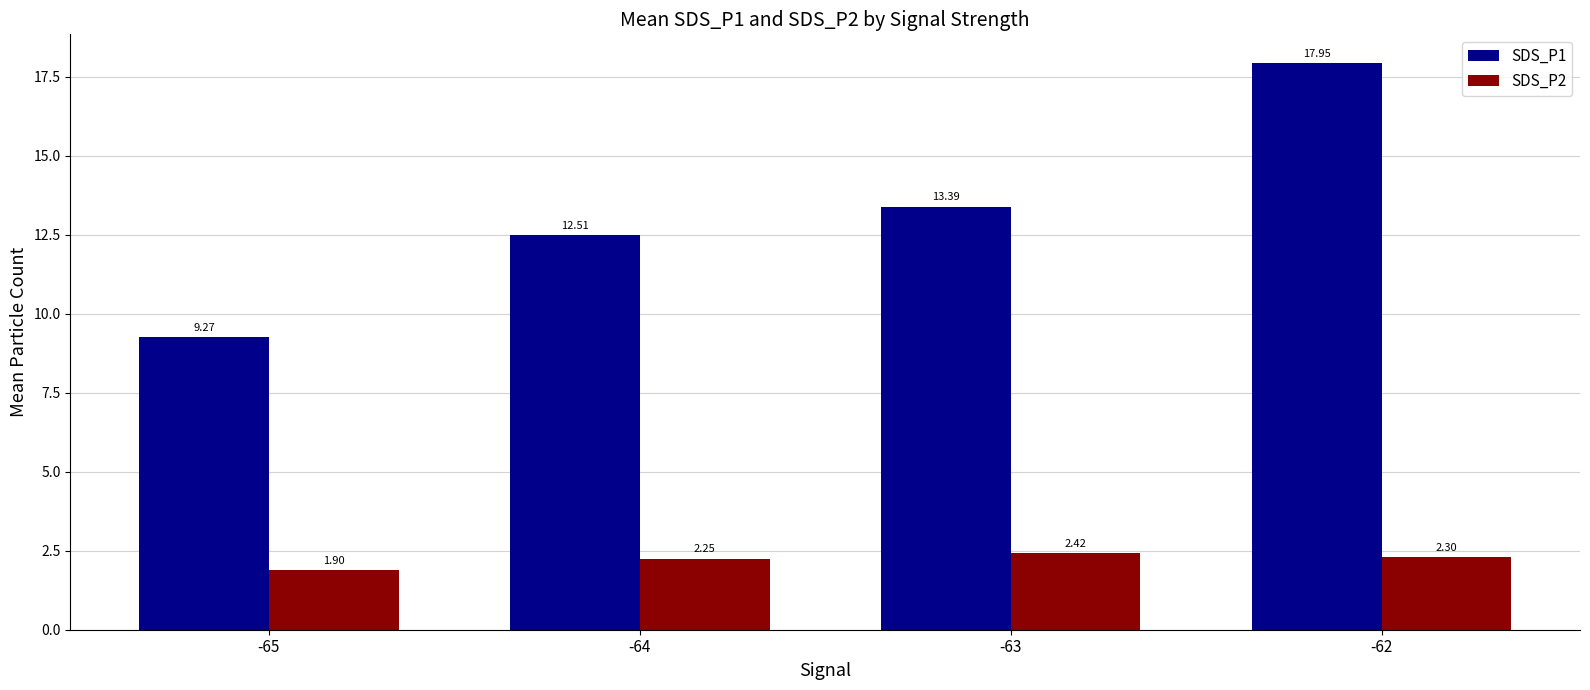

At -65, list the series in order from smallest to largest.

SDS_P2, SDS_P1